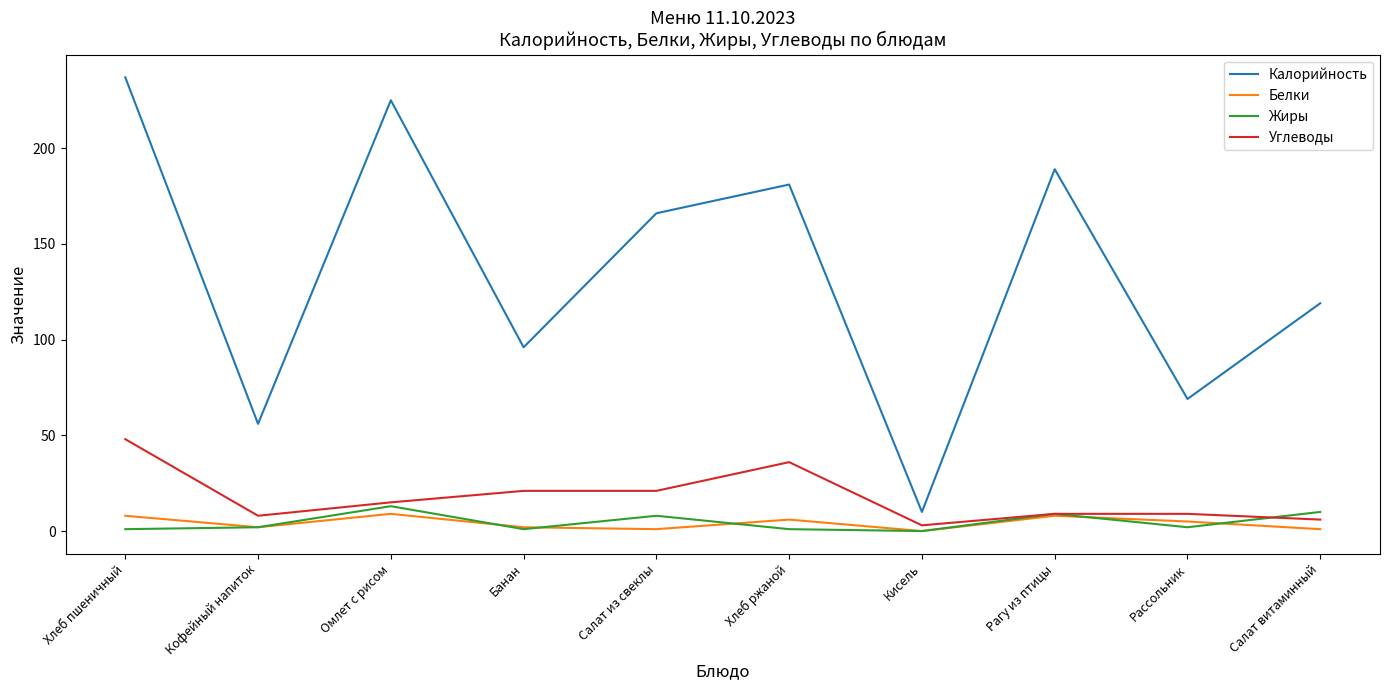

Which series has the widest spread of values?

Калорийность